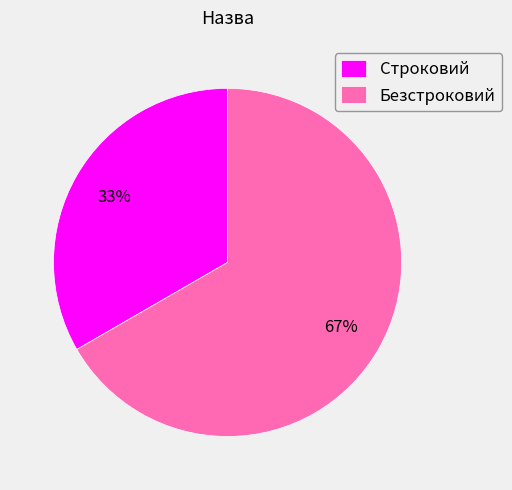

Which has a higher value, Безстроковий or Строковий?

Безстроковий